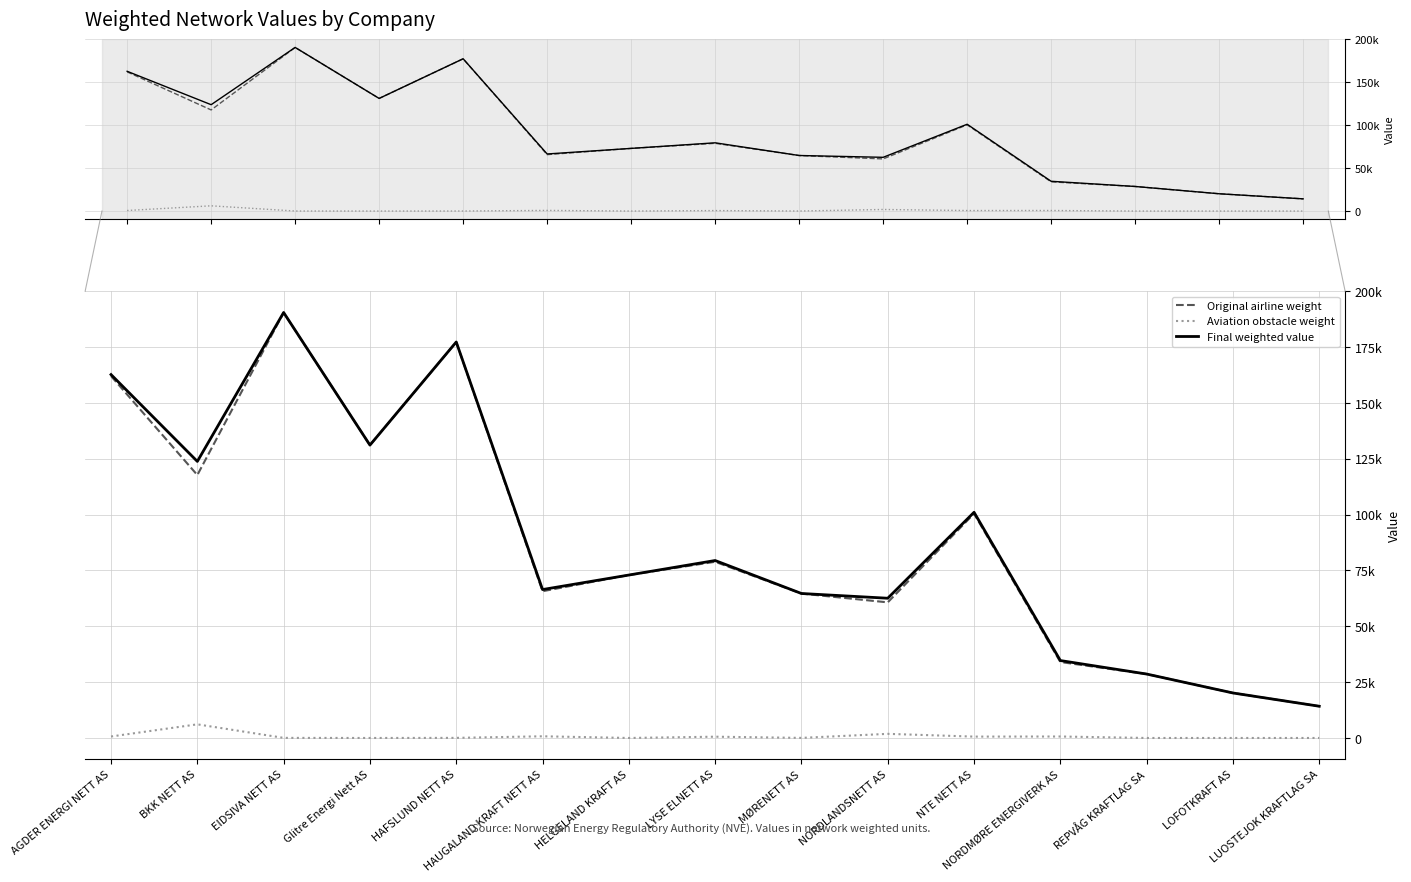

At which label does Aviation obstacle weight reach its minimum?

Glitre Energi Nett AS